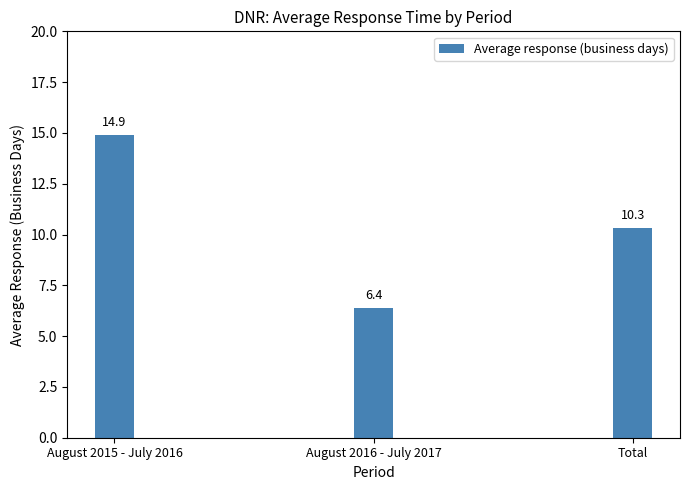

List the labels in order of value, largest first.

August 2015 - July 2016, Total, August 2016 - July 2017